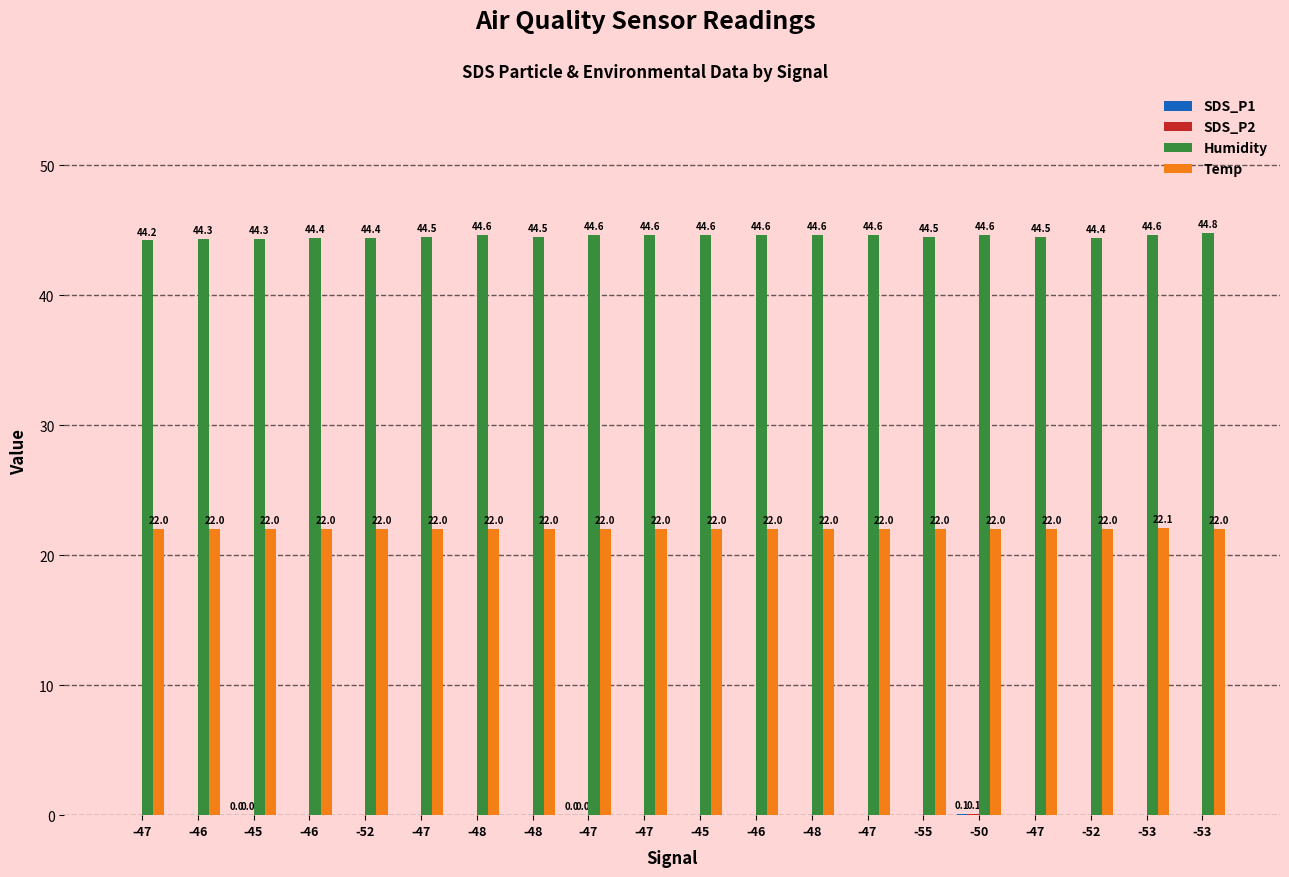

Are the bars horizontal?

No